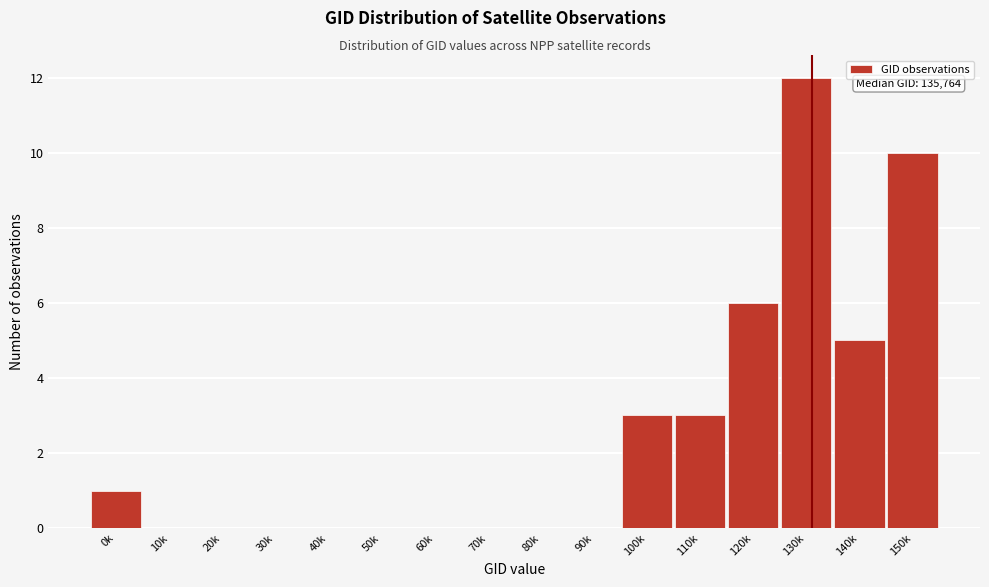

Reading left to right, what are all the values shown in this chart?

0k=1	10k=0	20k=0	30k=0	40k=0	50k=0	60k=0	70k=0	80k=0	90k=0	100k=3	110k=3	120k=6	130k=12	140k=5	150k=10